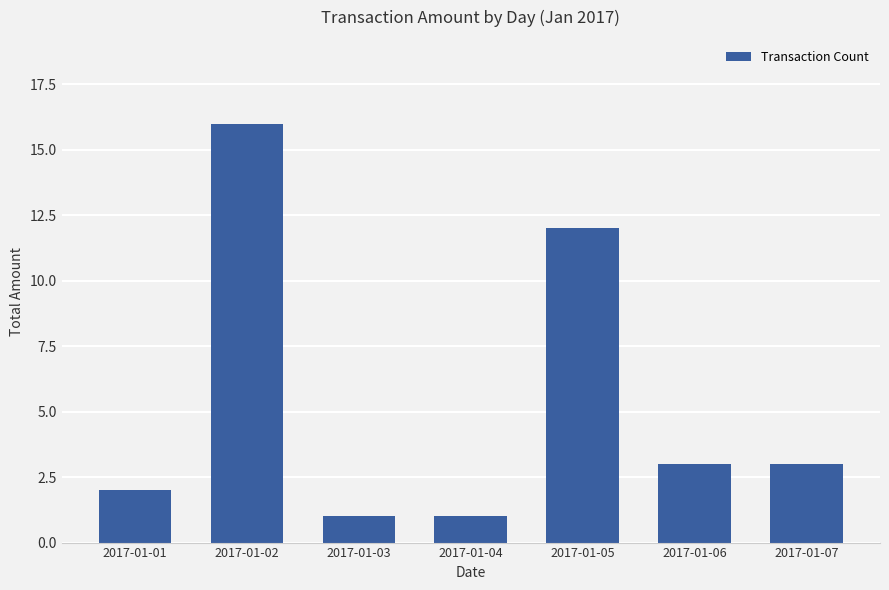

Where is the data nearest to the value 8?

2017-01-05